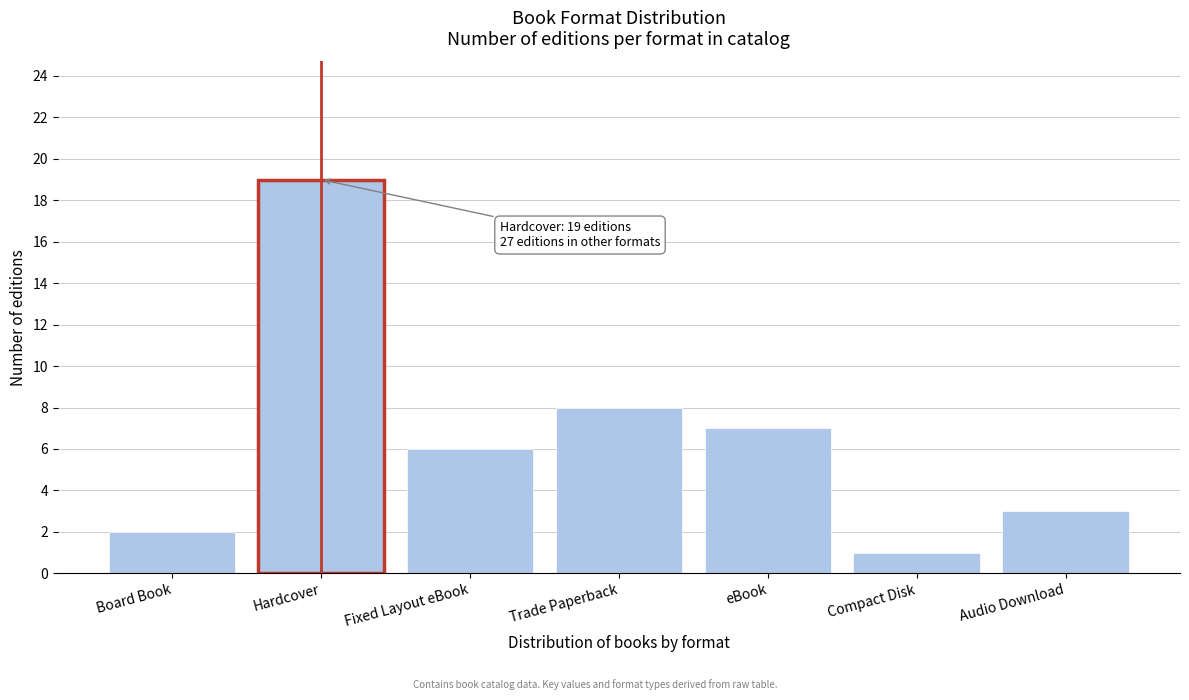

Reading right to left, list all the values displayed in this chart.

3	1	7	8	6	19	2